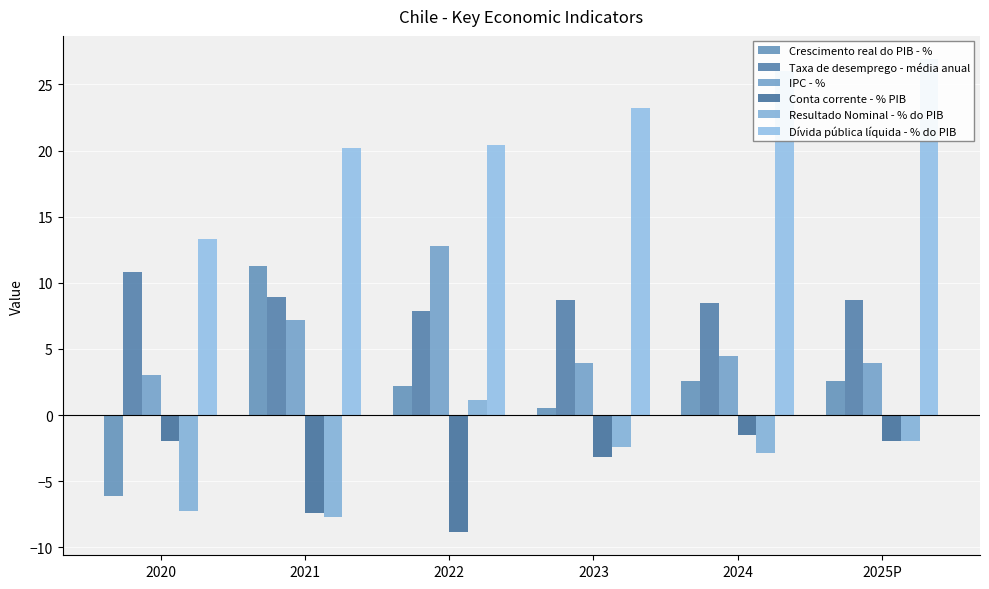

Reading right to left, transcribe all the data shown in this chart.

Crescimento real do PIB - %: 2.6	2.6	0.5	2.2	11.3	-6.1
Taxa de desemprego - média anual: 8.7	8.5	8.7	7.9	8.9	10.8
IPC - %: 3.9	4.5	3.9	12.8	7.2	3.0
Conta corrente - % PIB: -2.0	-1.5	-3.2	-8.8	-7.4	-1.9
Resultado Nominal - % do PIB: -2.0	-2.8	-2.4	1.1	-7.7	-7.3
Dívida pública líquida - % do PIB: 26.9	26.0	23.2	20.4	20.2	13.3